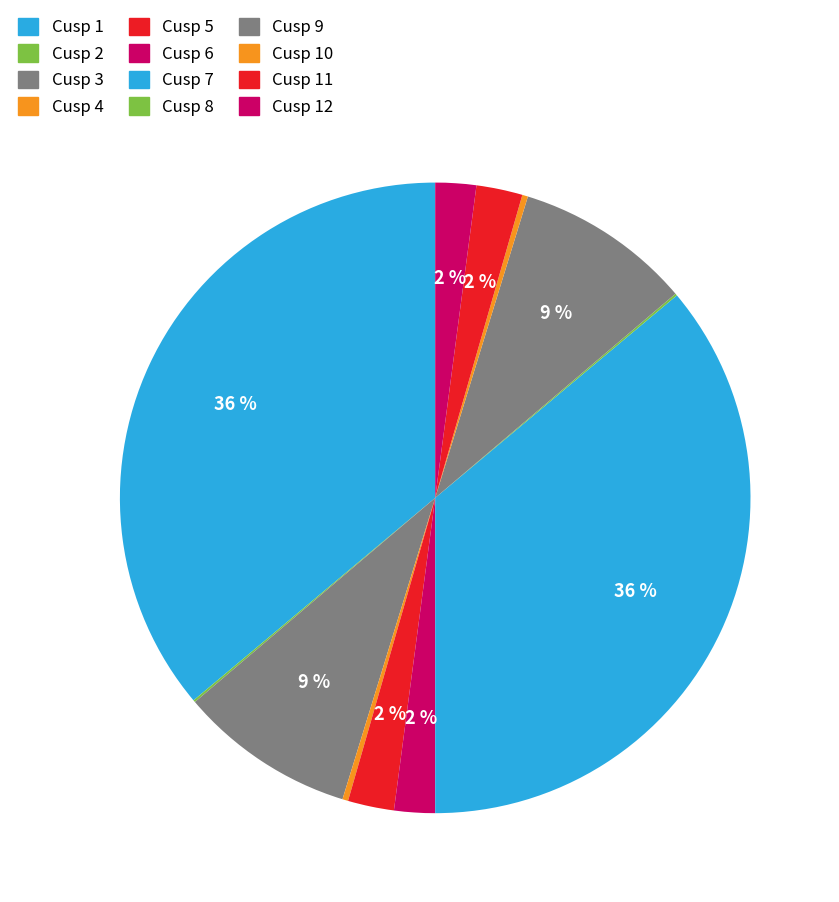

How many segments does this pie chart have?

12